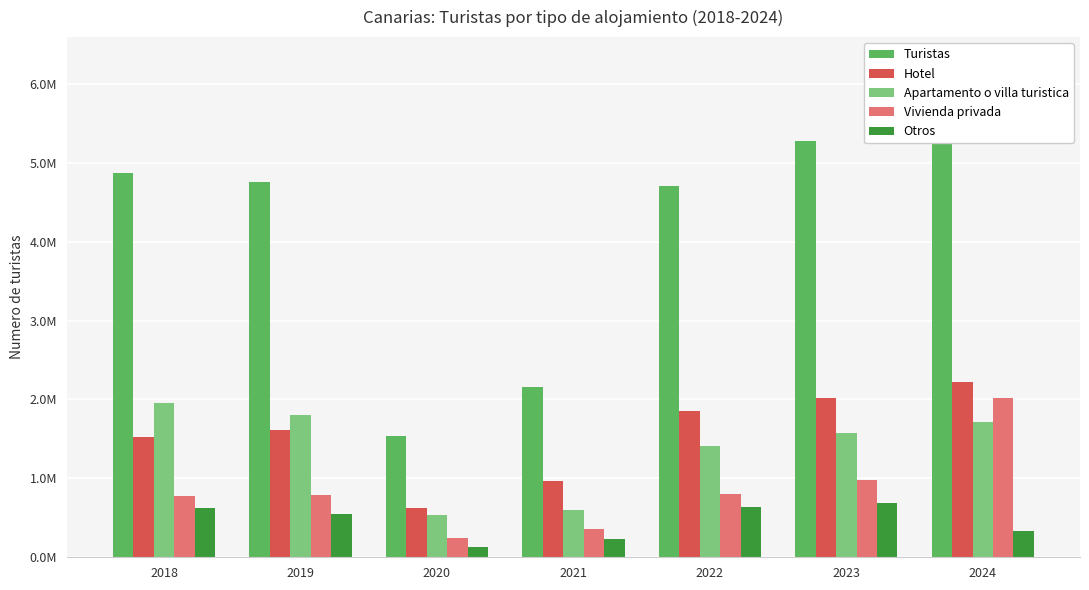

List the labels in order of Turistas value, largest first.

2024, 2023, 2018, 2019, 2022, 2021, 2020